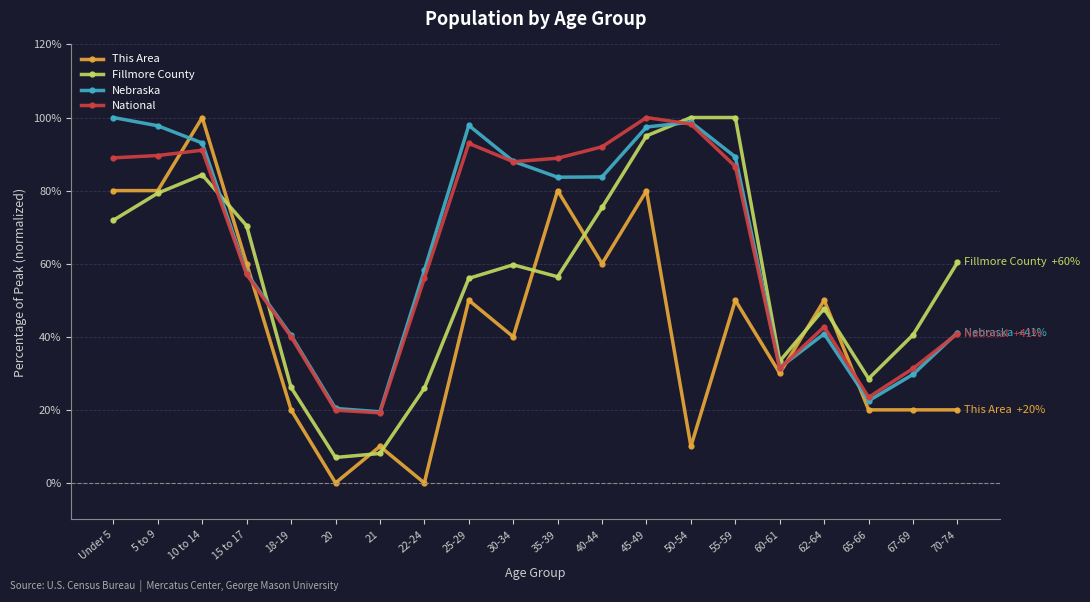

True or false: Nebraska has more than 0 points higher than both neighbors.

True